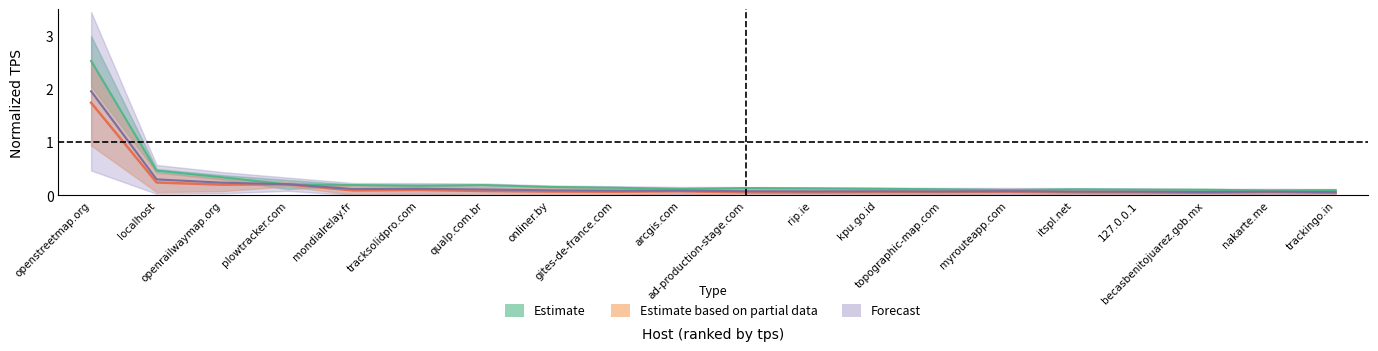

At which category does tps_miss reach its first local peak?

plowtracker.com